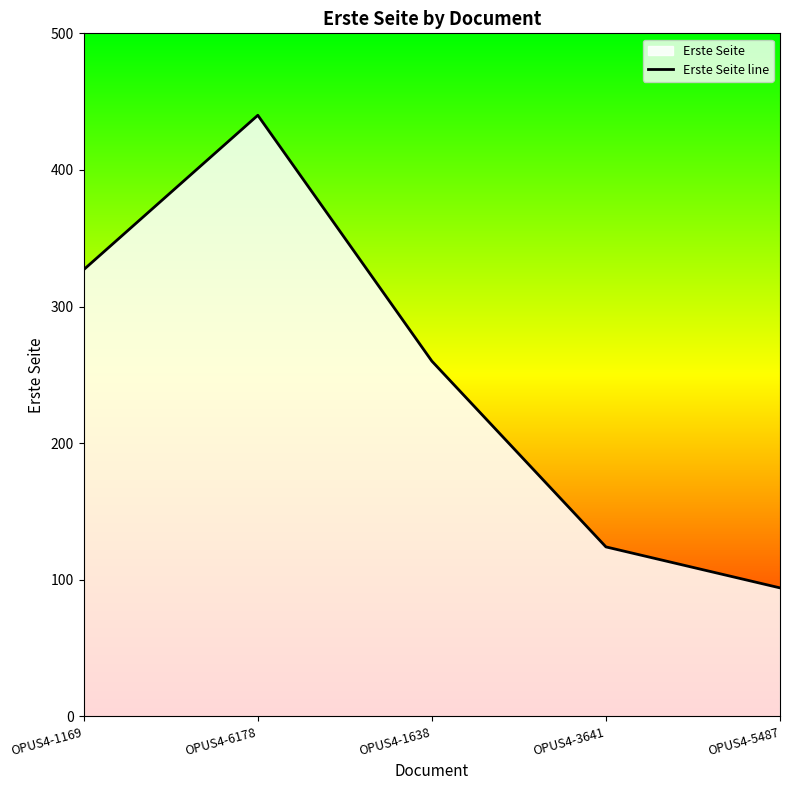

Count the number of categories in the chart.

5